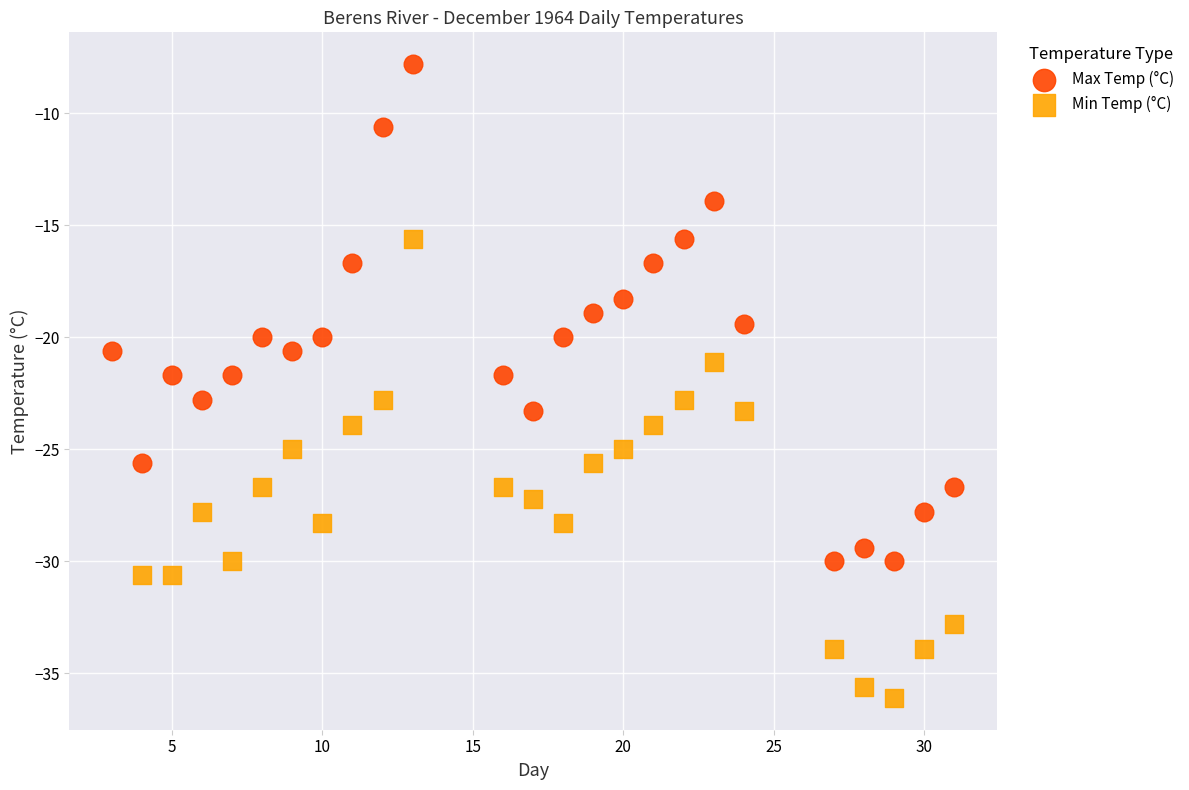

Which series has the widest spread of Y values?

Max Temp (°C)